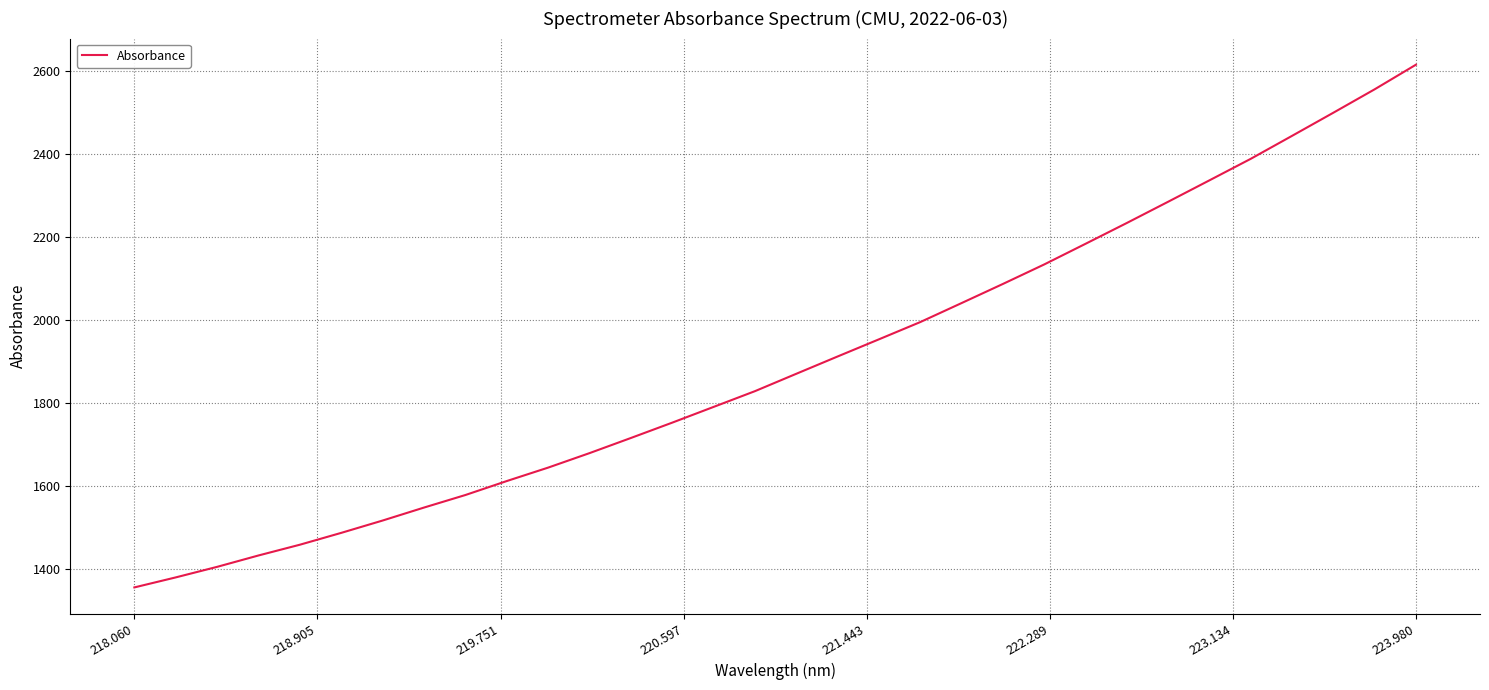

What is the minimum value shown in the chart?

1355.7